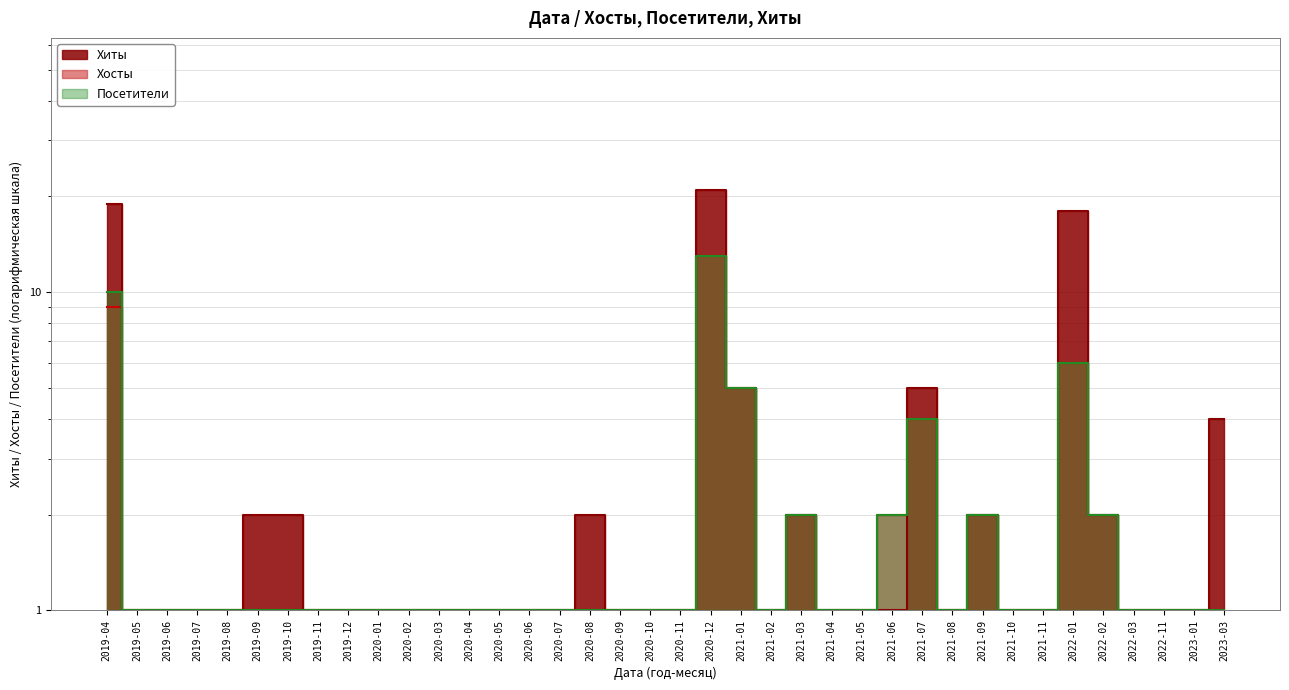

True or false: Хосты and Посетители cross at least once.

False